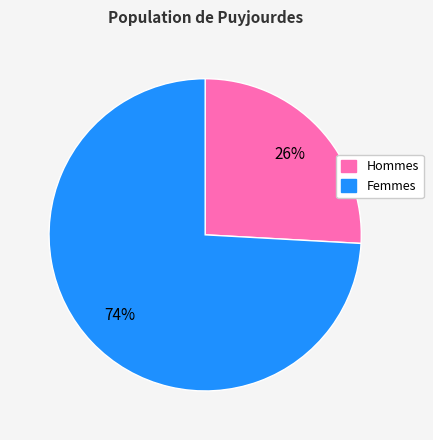

To the nearest percent, what is the average slice percentage?

50%